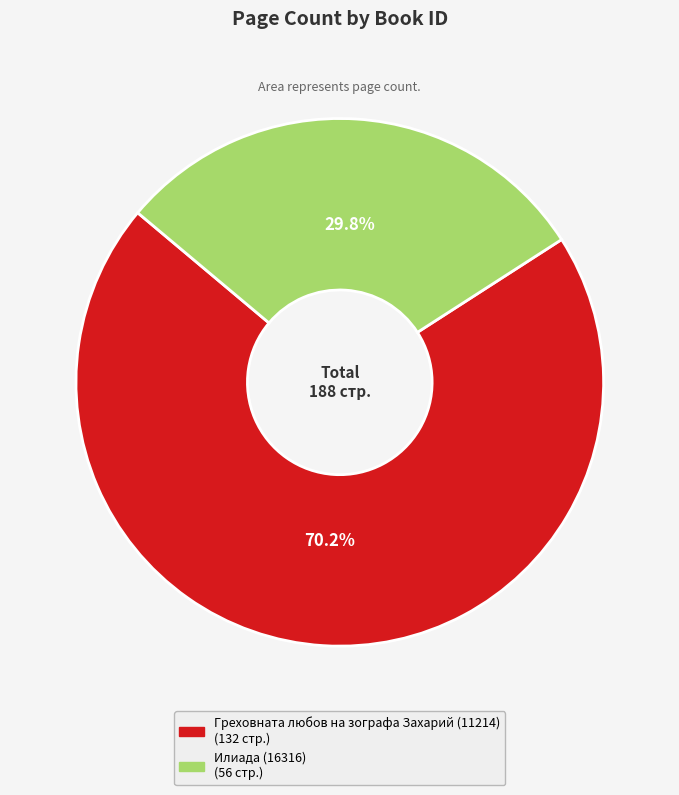

Which has a higher value, Греховната любов на зографа Захарий (11214) or Илиада (16316)?

Греховната любов на зографа Захарий (11214)